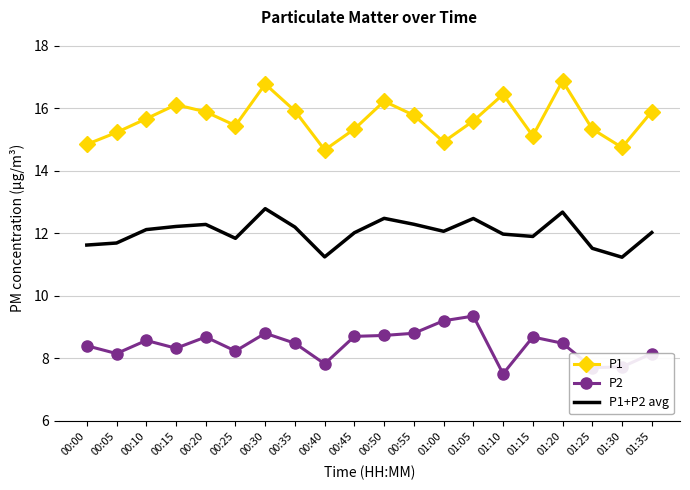

How many interior local valleys does the P1 series have?

5